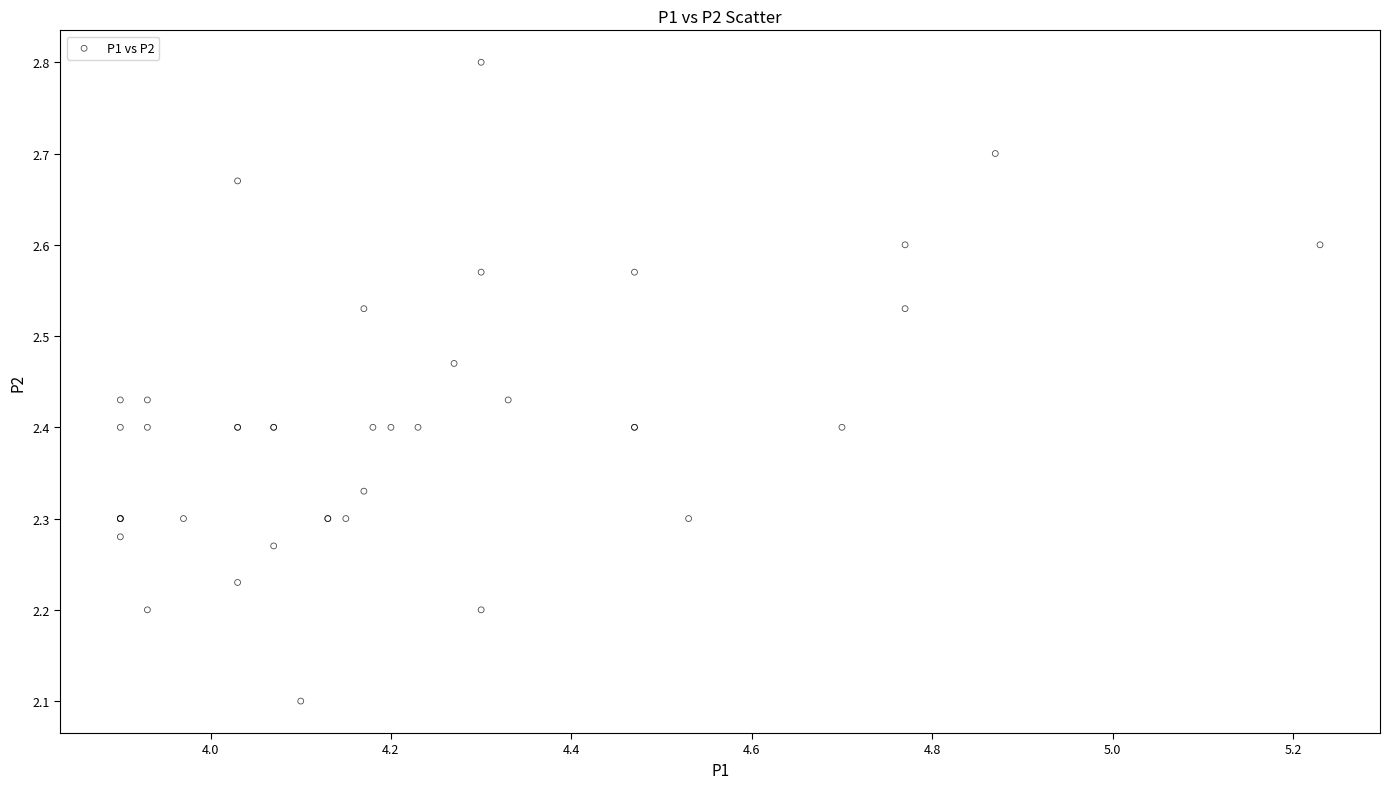

What Y value in the scatter plot is closest to 2?

2.1